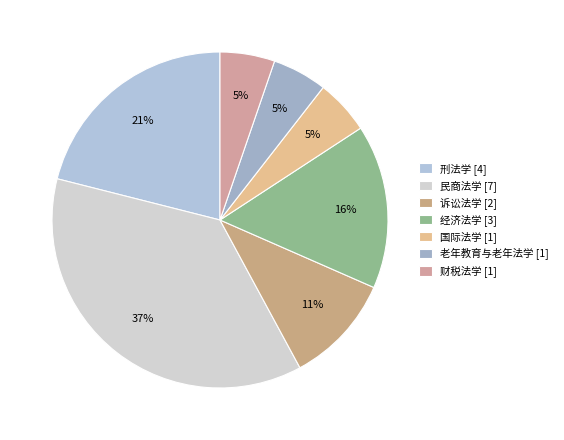

Which category has the biggest portion of the pie?

民商法学